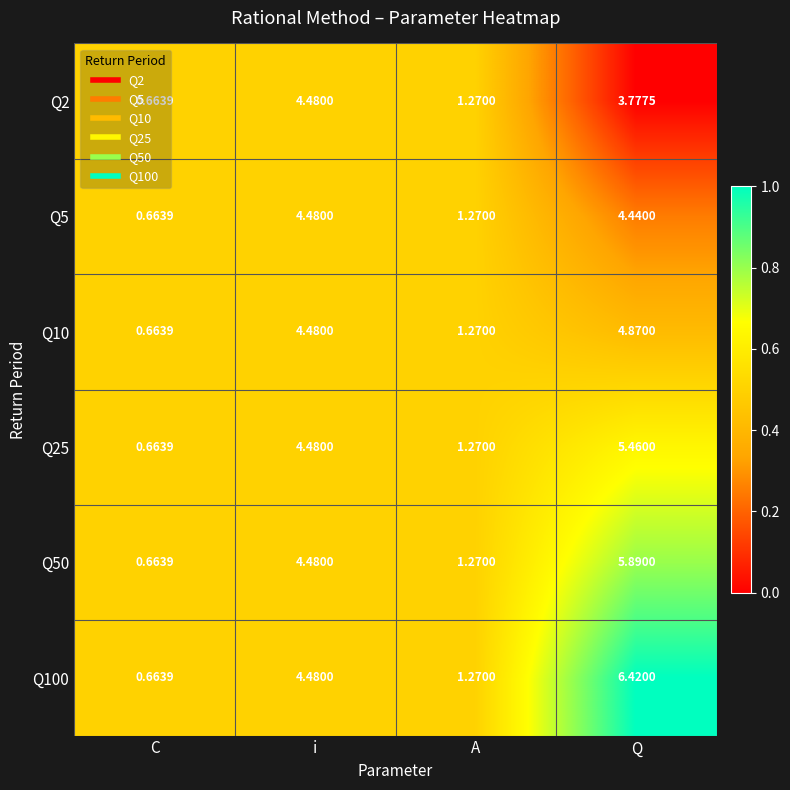

Rank the categories by Q50 value from lowest to highest.

C, A, i, Q